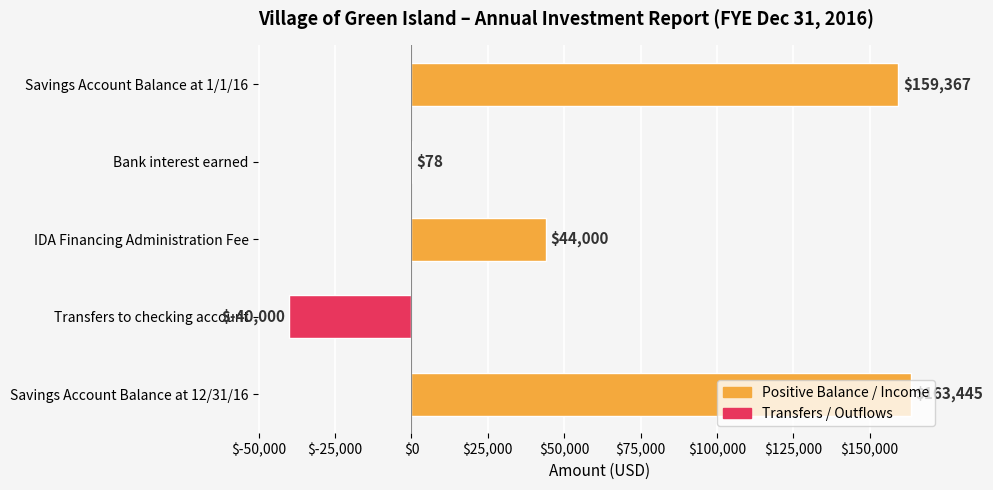

What is the sum of the values at IDA Financing Administration Fee and Savings Account Balance at 12/31/16?

207445